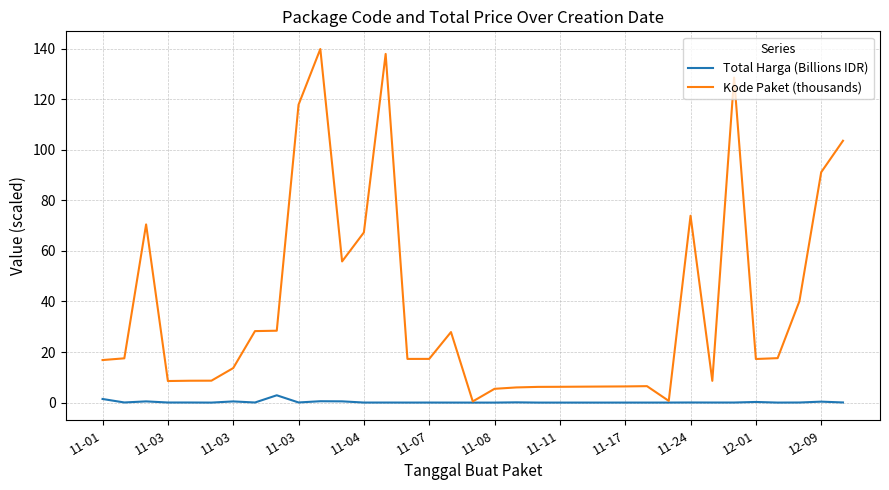

Which series has the largest total across all categories?

Kode Paket (thousands)